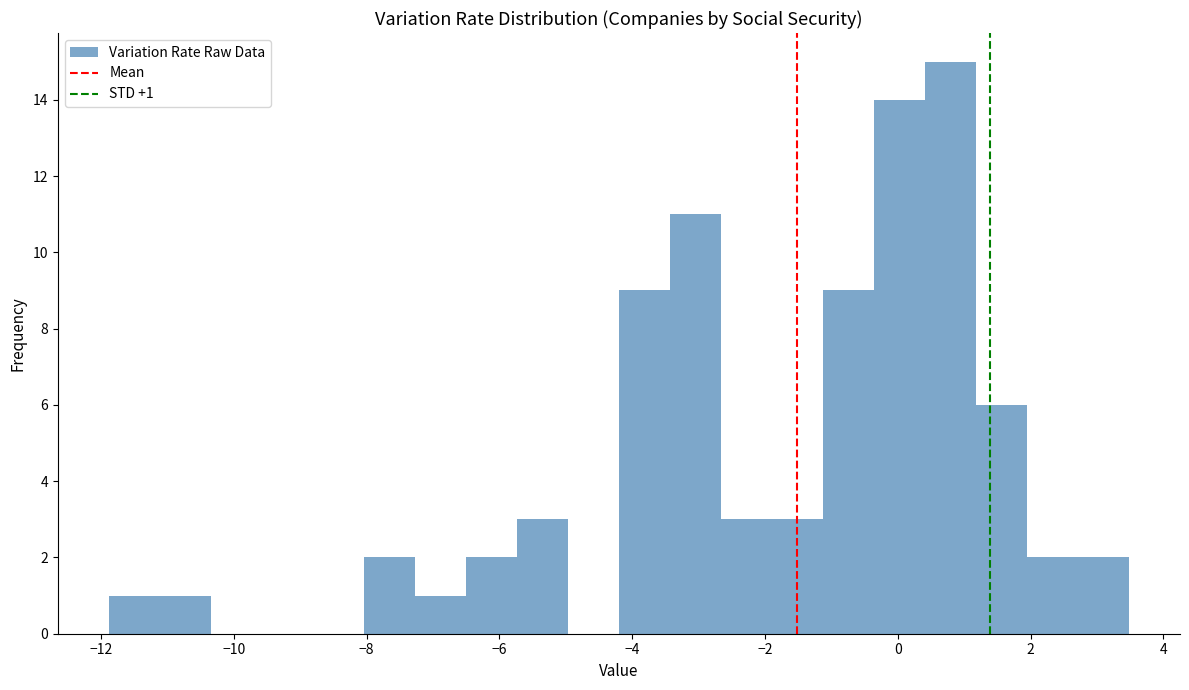

Read against the x-axis, roughly where is the centre of the tallest bar?

0.8